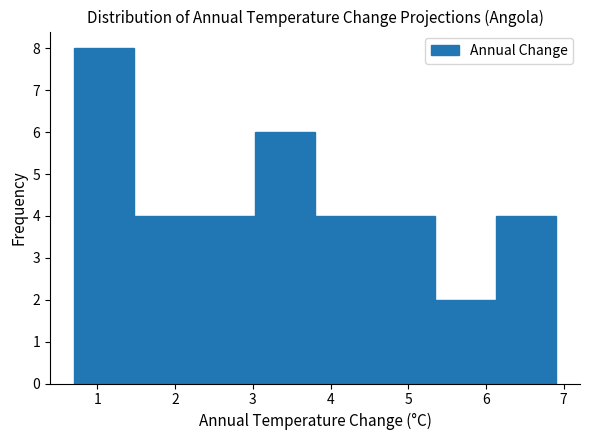

Over which range of the x-axis is the bar tallest?

0.7 to 1.5